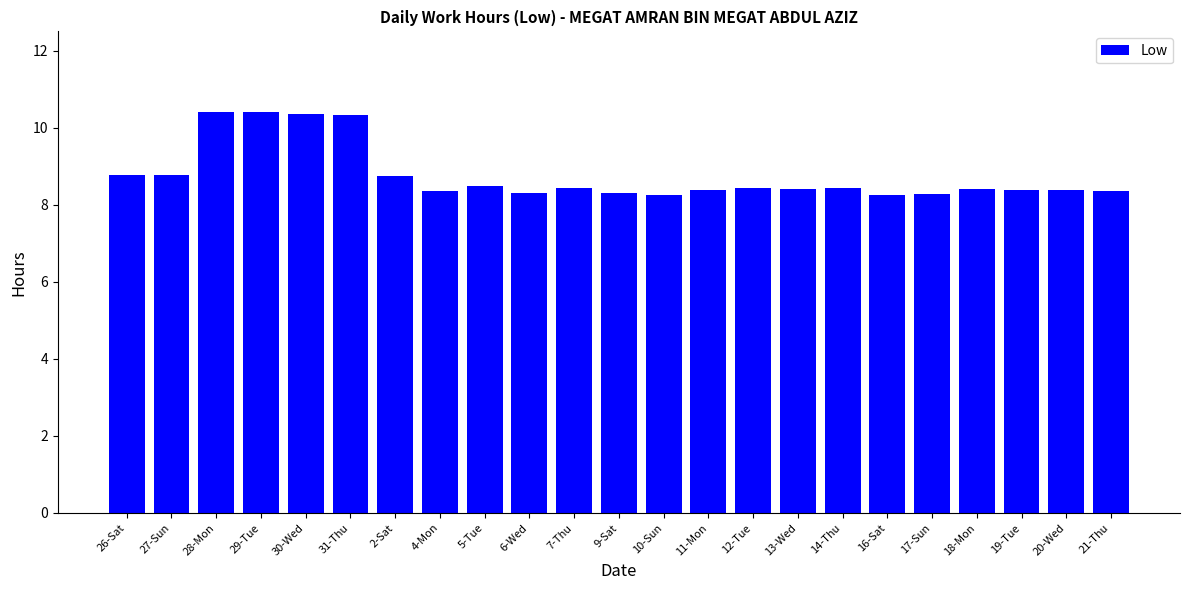

What position from the left is 7-Thu?

11